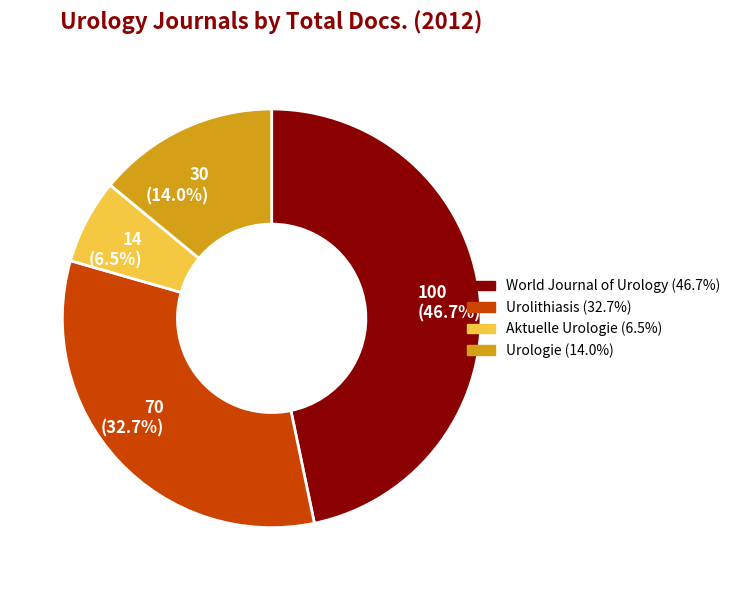

Is there a majority slice in this chart?

No